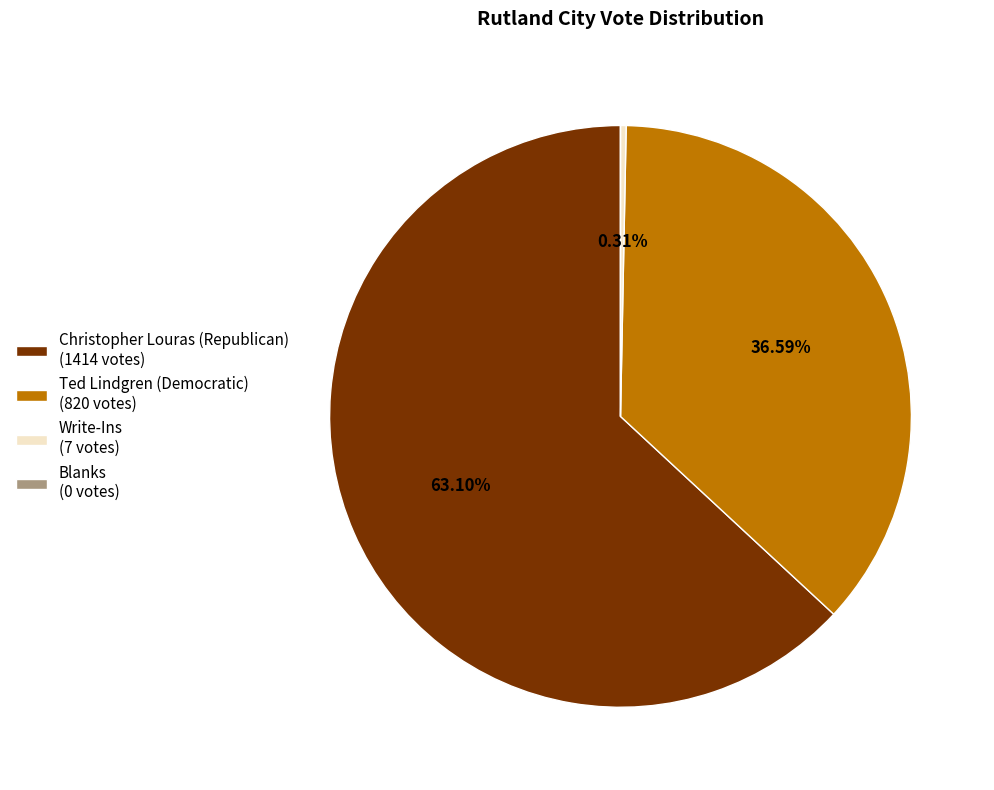

Which has a higher value, Write-Ins (7 votes) or Christopher Louras (Republican) (1414 votes)?

Christopher Louras (Republican) (1414 votes)